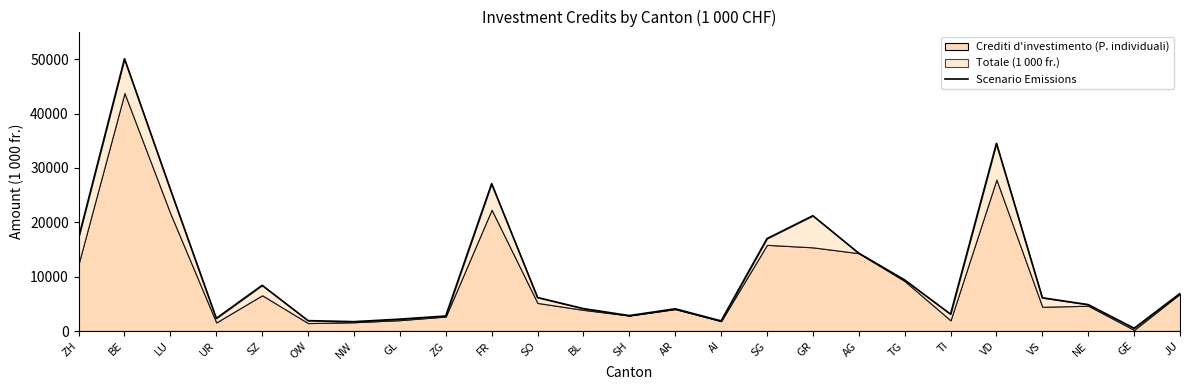

True or false: there are more than 0 points higher than both neighbors.

True